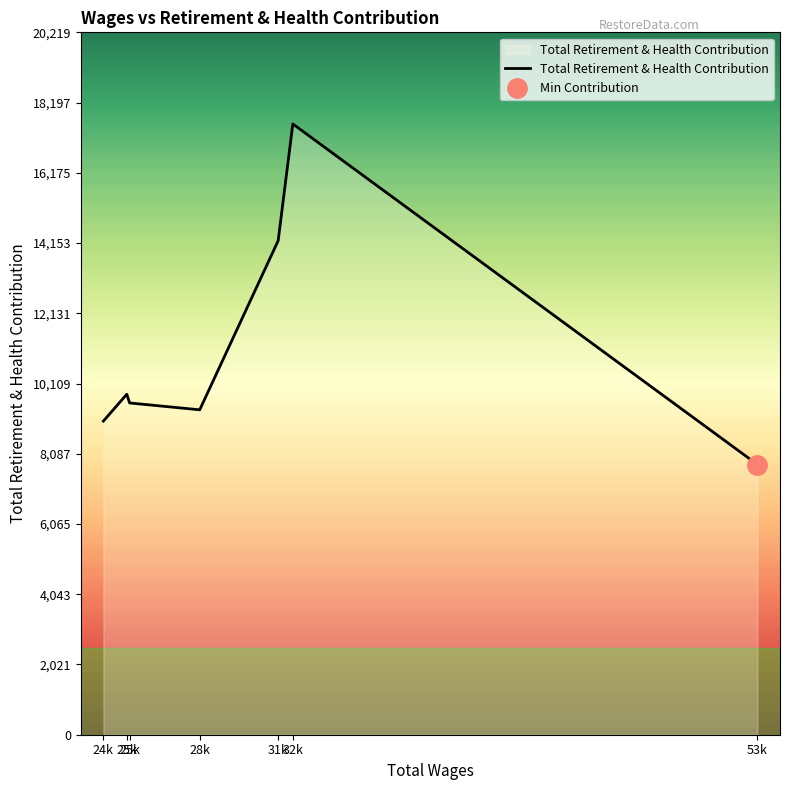

Reading right to left, transcribe all the data shown in this chart.

53k=7778	32k=17582	31k=14221	28k=9353	25k=9550	25k=9802	24k=9028